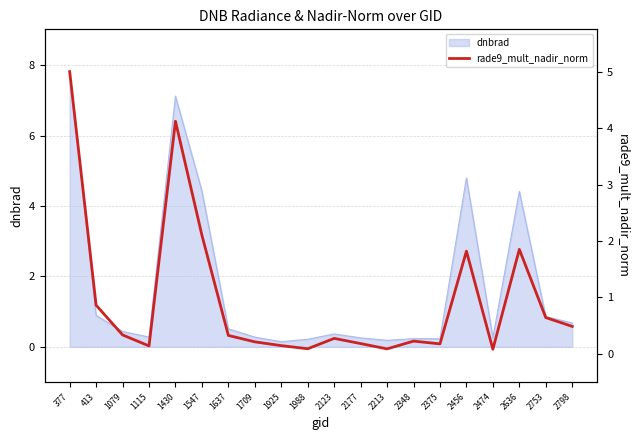

The chart shows a value of 0.2 at 2348. True or false?

True